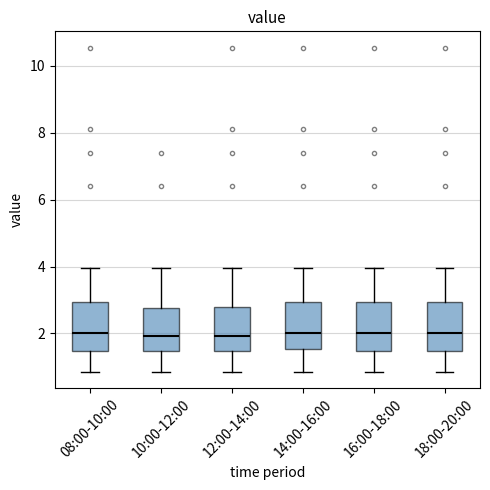

Reading left to right, read every box against the y-axis: the position of its median line, the range the box covers, and the ends of its whiskers. The values are not printed on the chart, so give them approximately, as read against the axis.

08:00-10:00: median 2.0, box 1.4 to 3.0, whiskers 0.8 to 4.0
10:00-12:00: median 2.0, box 1.4 to 2.8, whiskers 0.8 to 4.0
12:00-14:00: median 2.0, box 1.4 to 2.8, whiskers 0.8 to 4.0
14:00-16:00: median 2.0, box 1.6 to 3.0, whiskers 0.8 to 4.0
16:00-18:00: median 2.0, box 1.4 to 3.0, whiskers 0.8 to 4.0
18:00-20:00: median 2.0, box 1.4 to 3.0, whiskers 0.8 to 4.0